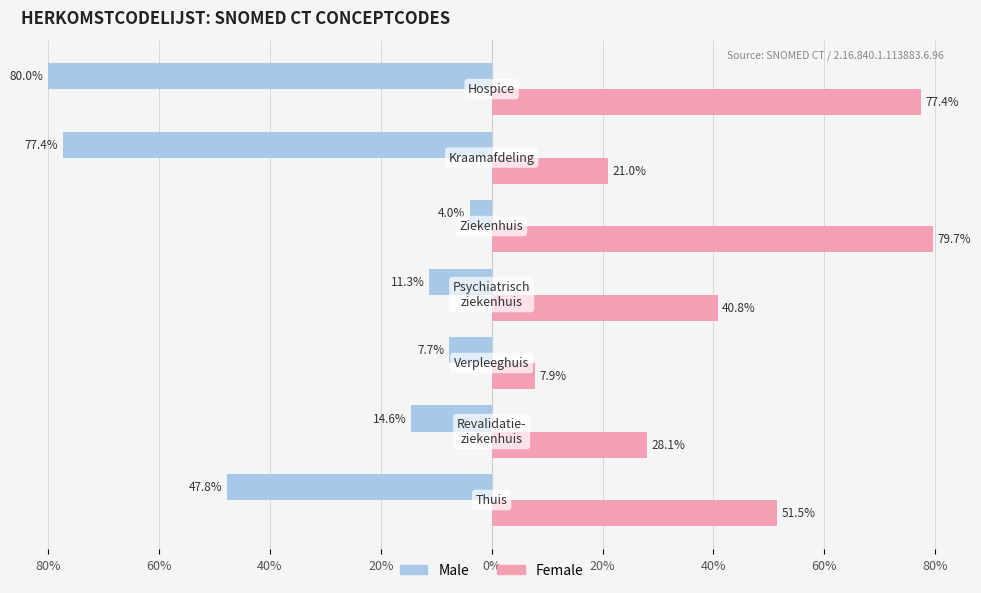

Rank the series by their average value, from highest to lowest.

Female, Male